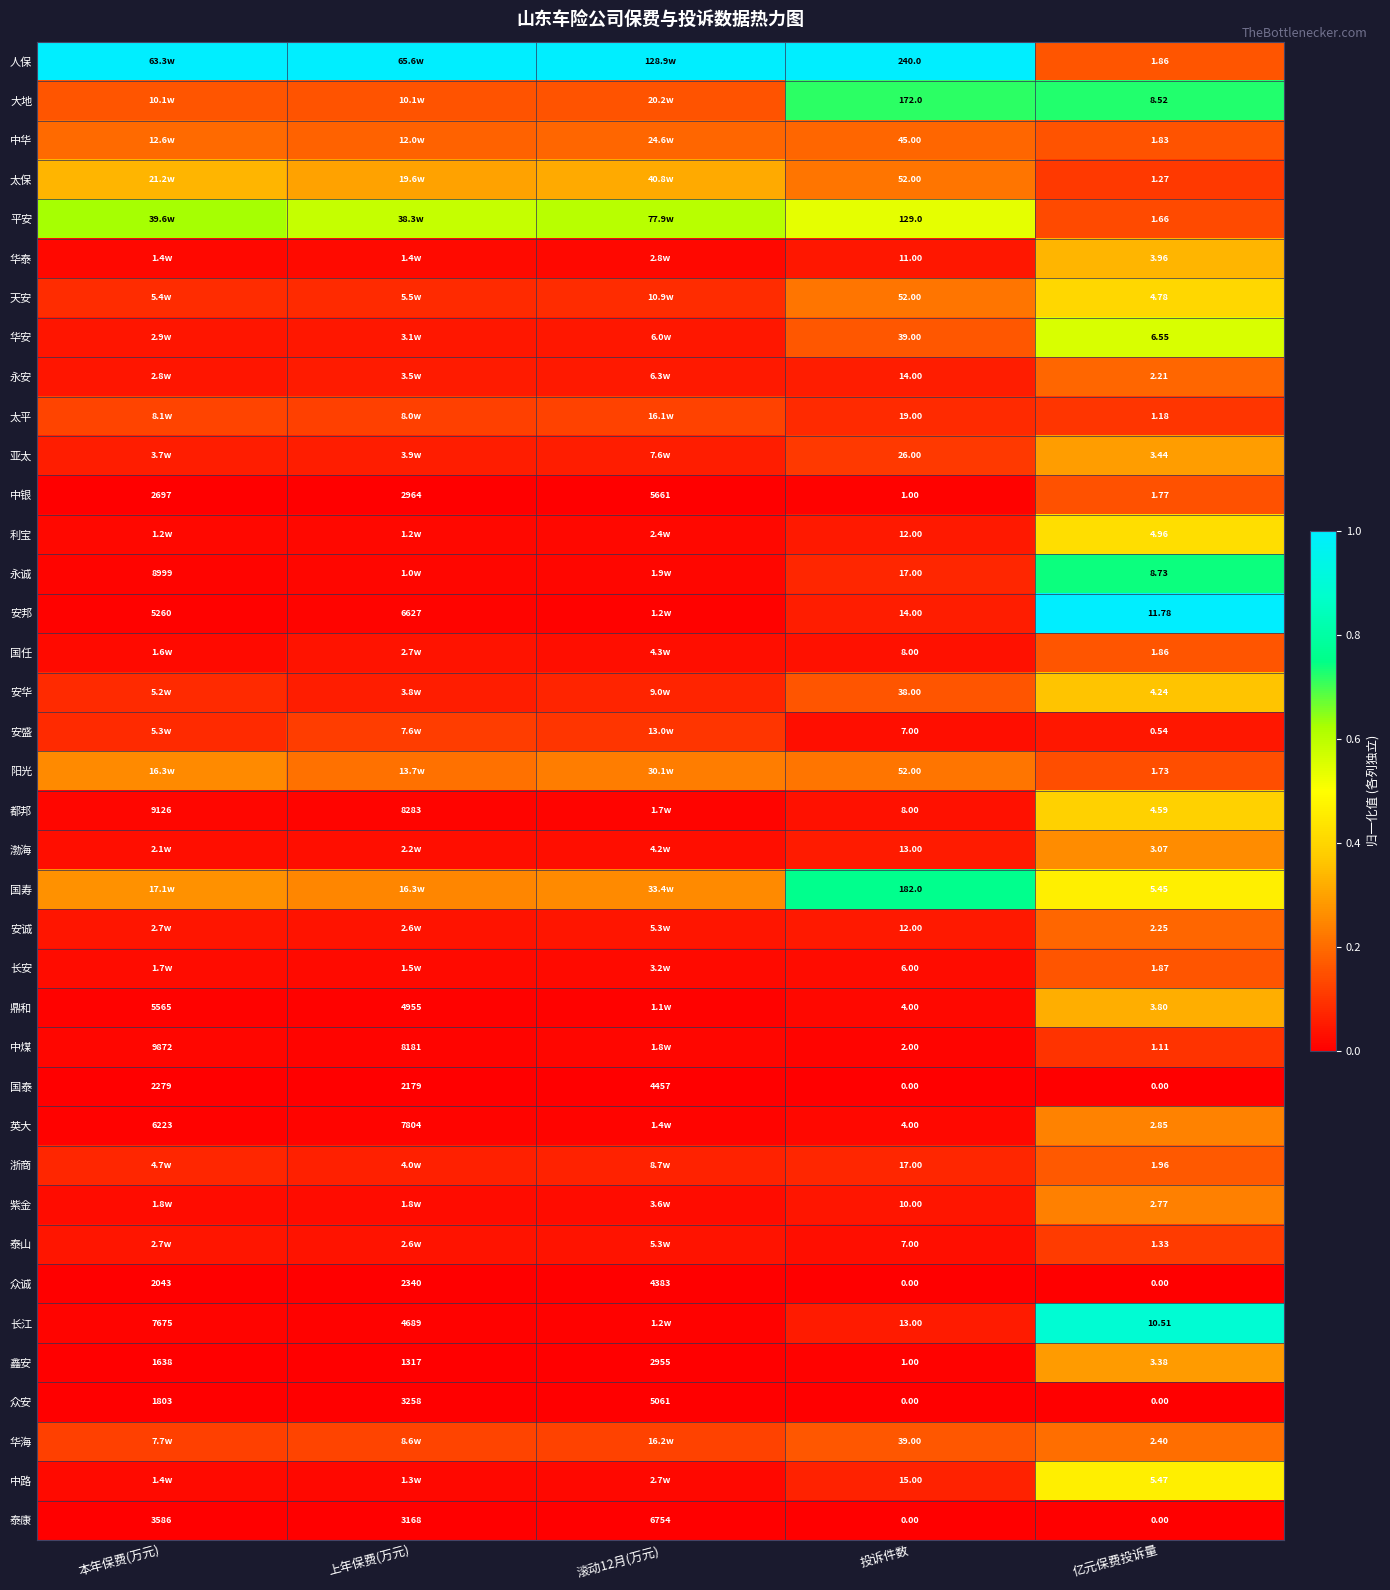

At which label is 国泰 closest to 2228?

上年保费(万元)